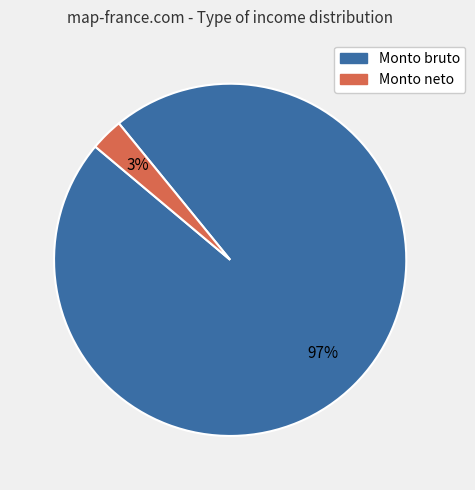

How many slices are in this pie chart?

2